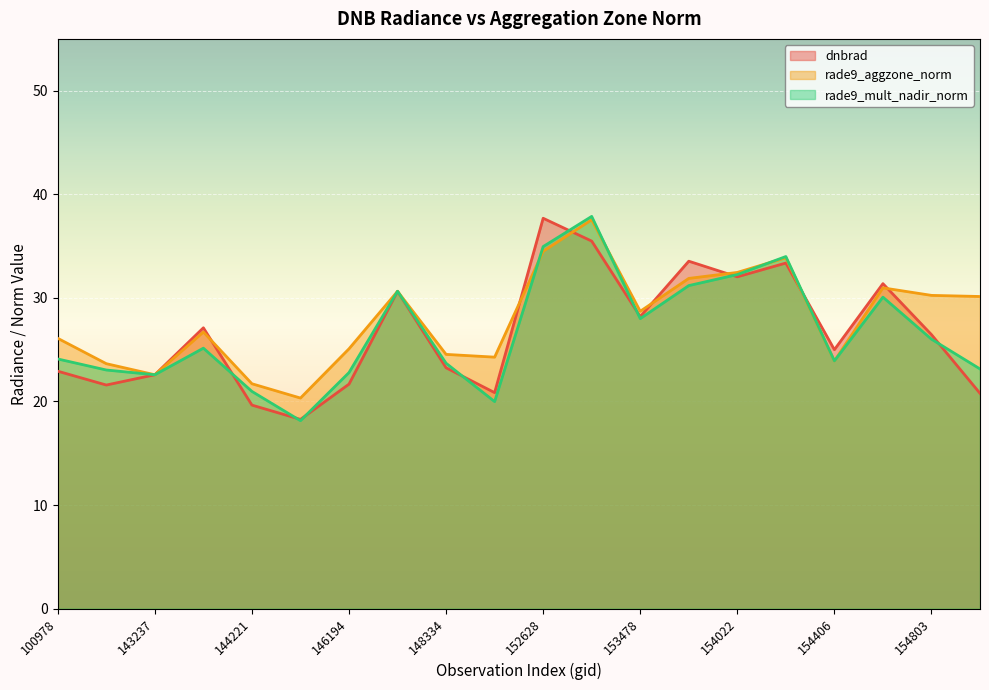

Read the rade9_aggzone_norm value at 143430.

26.7